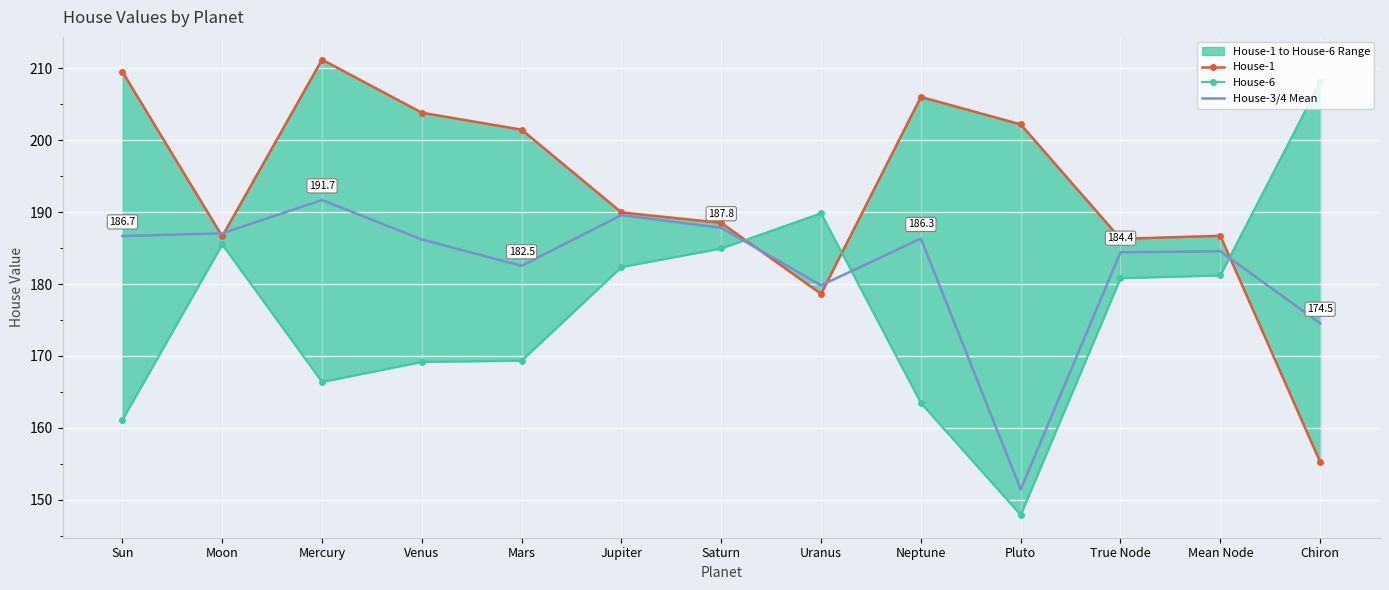

Where do House-6 and House-3/4 Mean first cross each other?

Saturn and Uranus